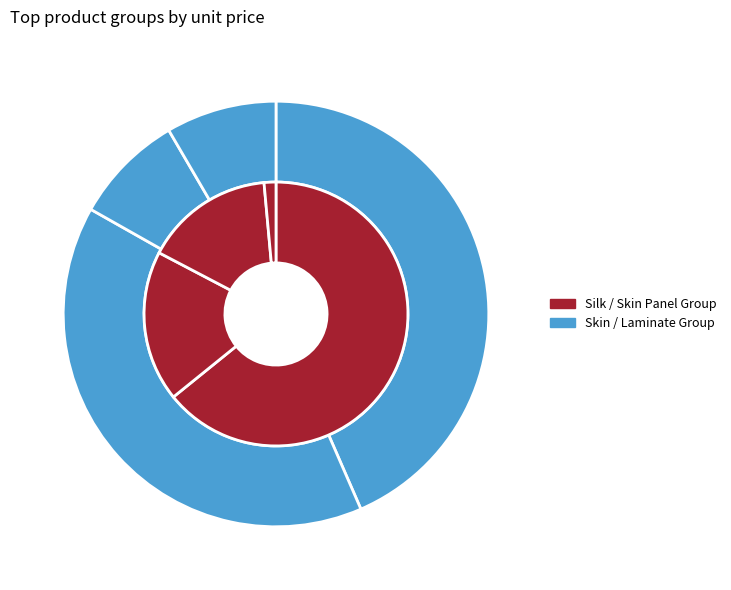

Which slice represents more than half of the pie?

Silk